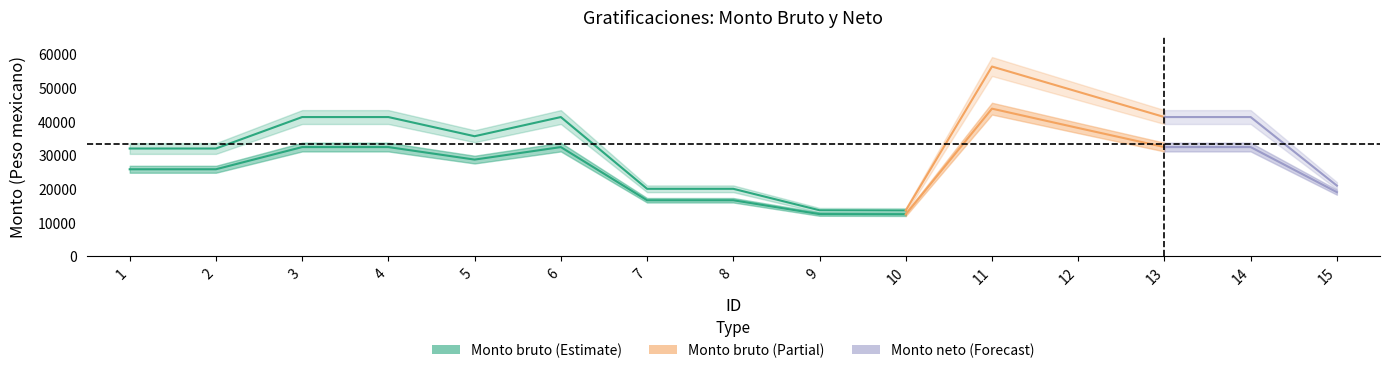

Where is Monto neto nearest to the value 28109?

5